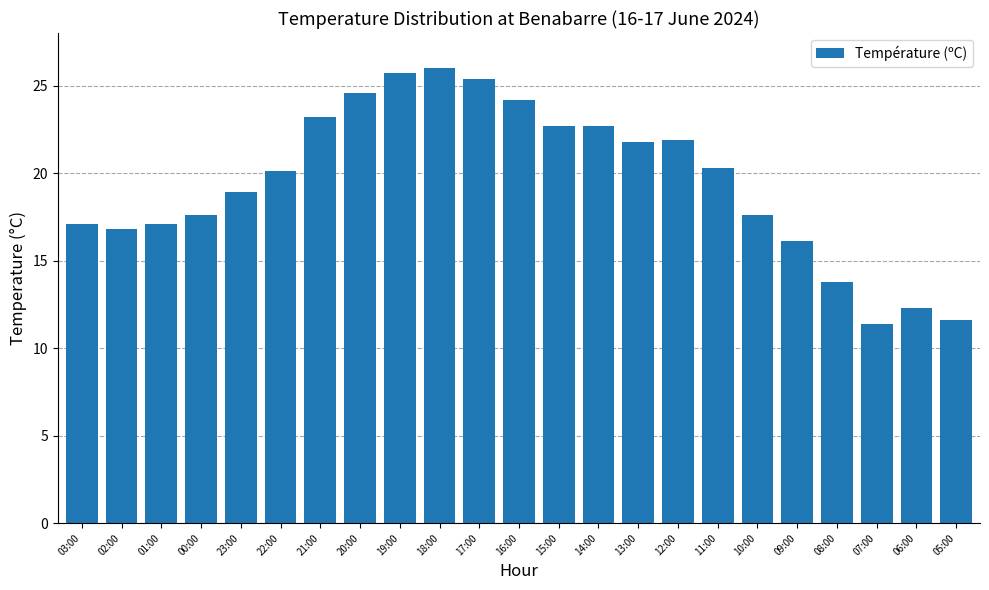

What is the minimum value shown in the chart?

11.4